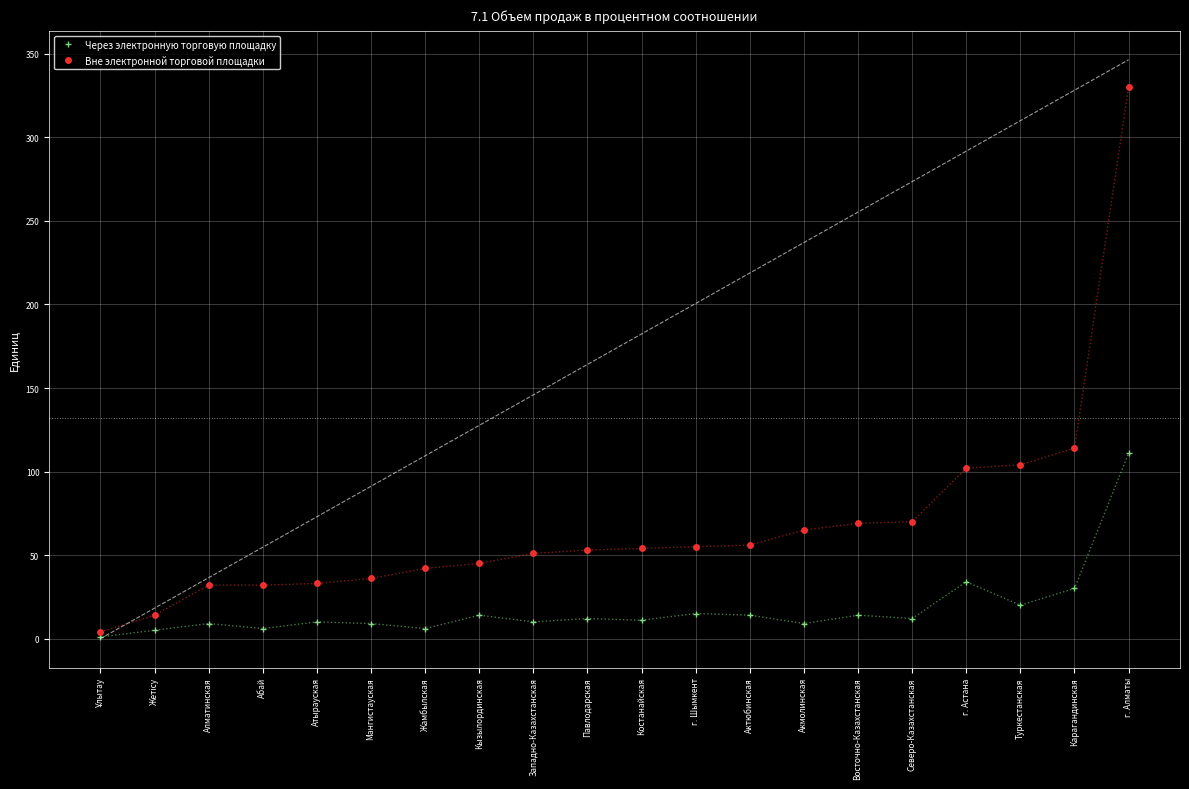

The value of Вне электронной торговой площадки at Северо-Казахстанская is 70. True or false?

True